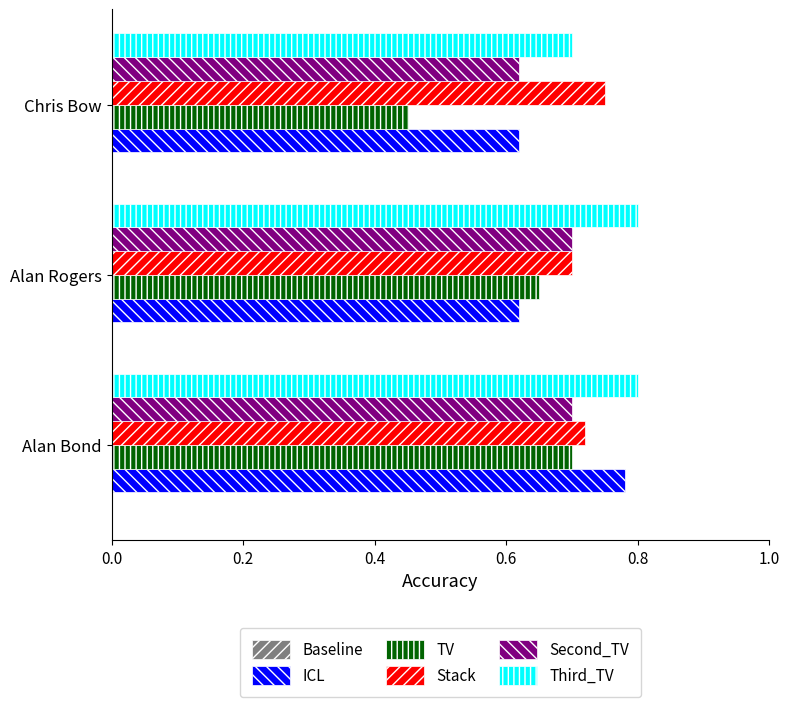

Count the number of categories in the chart.

3